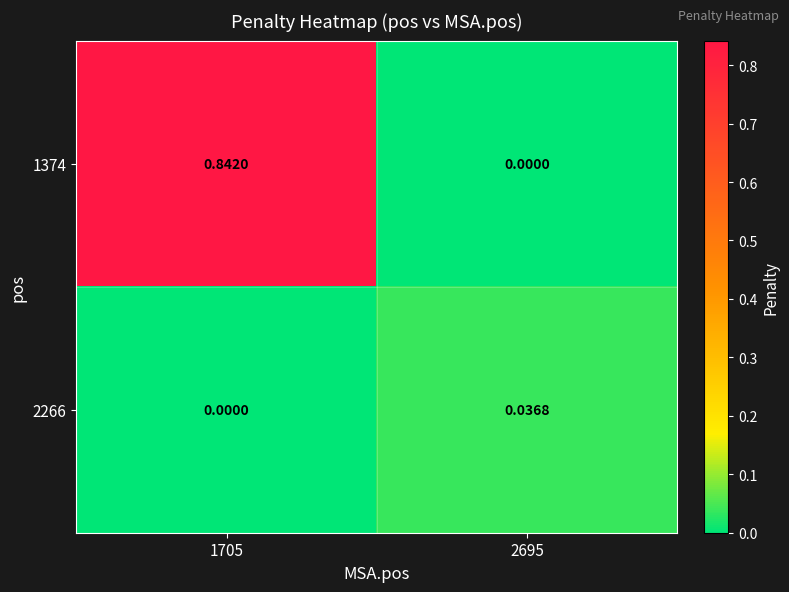

Is the value of 1374 at 1705 greater than the value of 2266 at 1705?

Yes